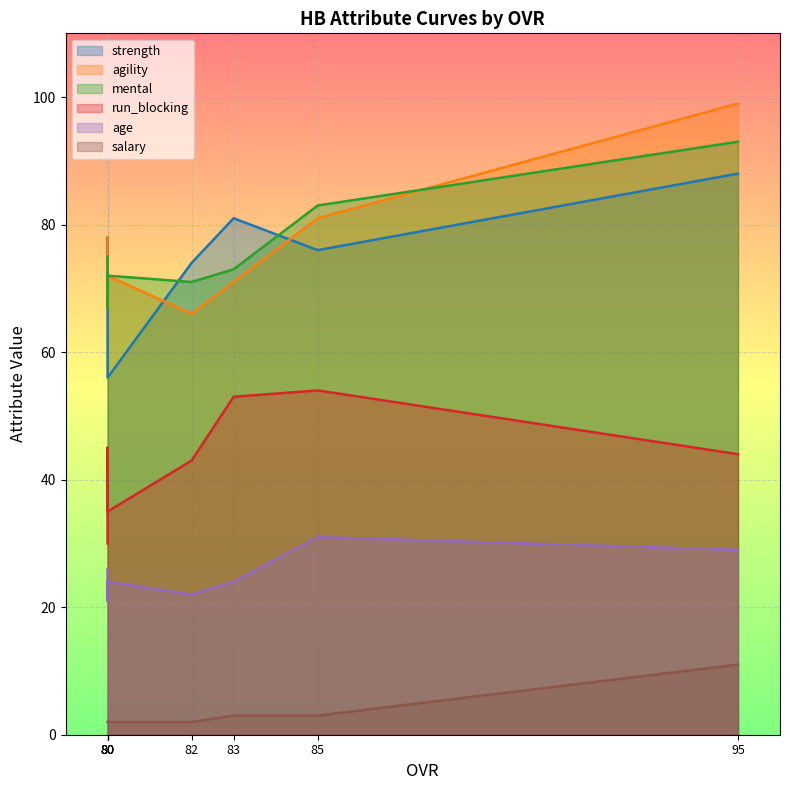

What is the average value of the mental series?

75